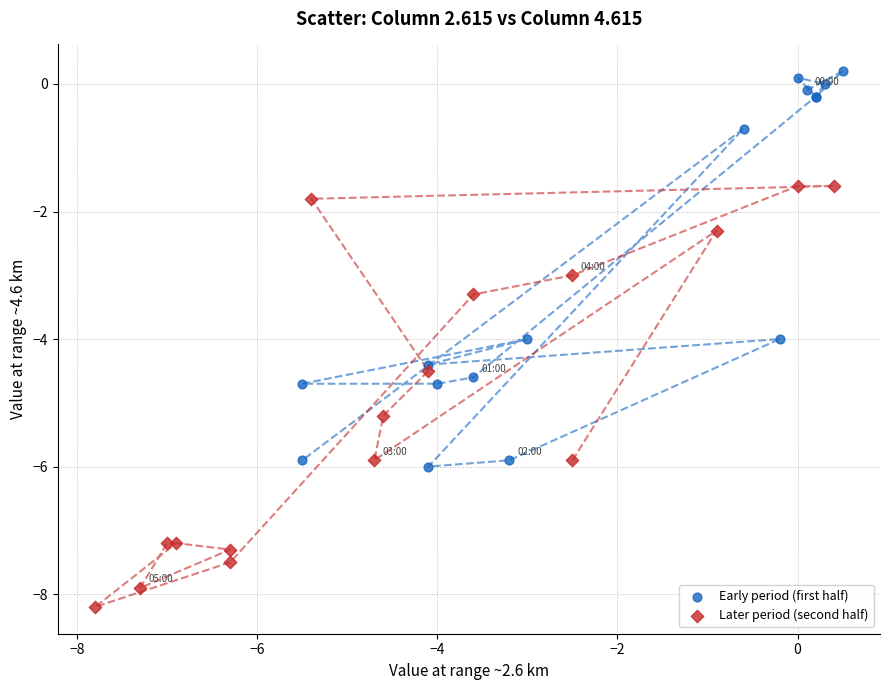

Which series reaches the minimum Y coordinate?

Later period (second half)